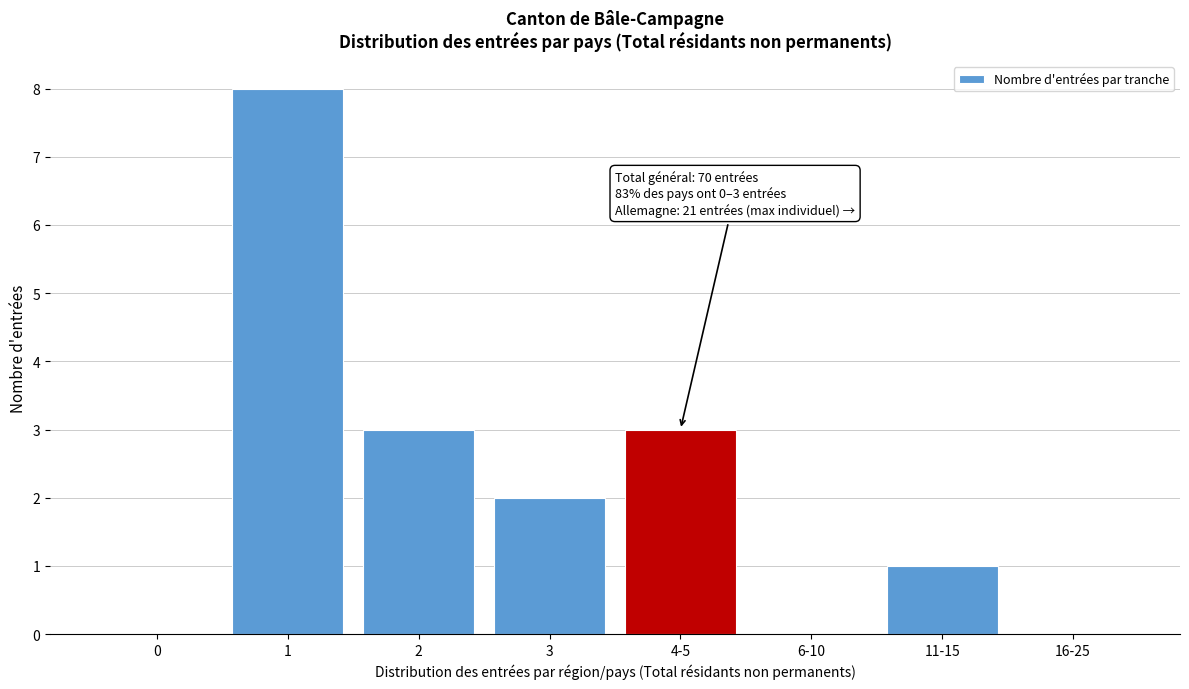

Reading right to left, list all the values displayed in this chart.

16-25=0	11-15=1	6-10=0	4-5=3	3=2	2=3	1=8	0=0